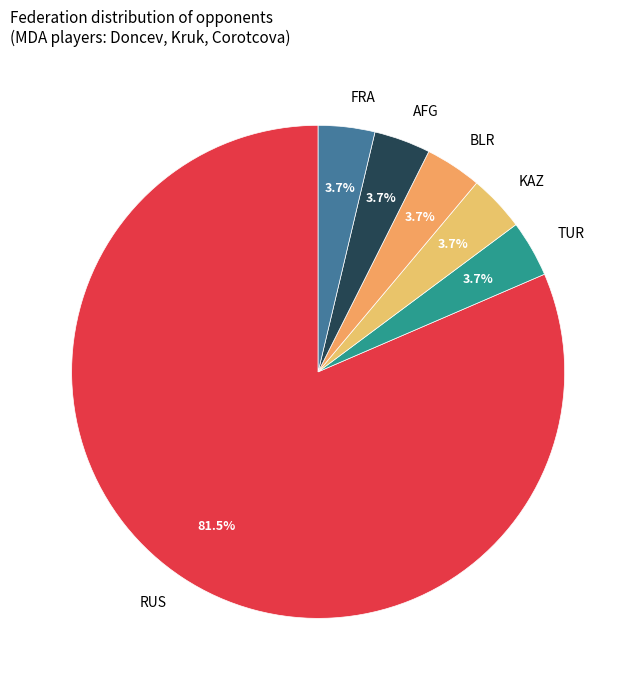

How many segments does this pie chart have?

6